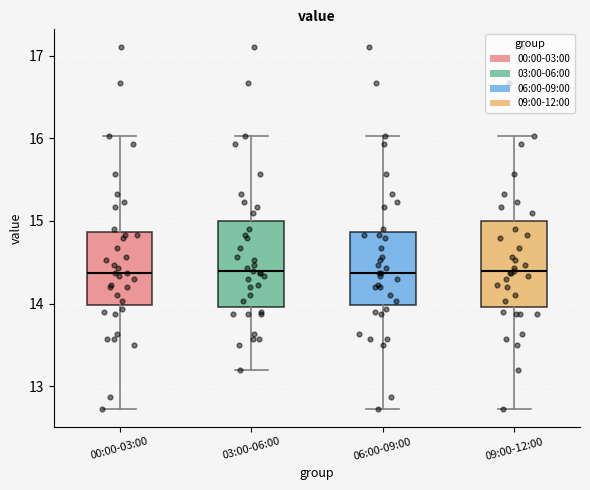

Reading left to right, transcribe this box plot: for each box, give where its median line is, the range the box spans, and where its two whiskers end, as read against the y-axis. The values are not printed on the chart, so give them approximately, as read against the axis.

00:00-03:00: median 14.4, box 14.0 to 14.9, whiskers 12.7 to 16.0
03:00-06:00: median 14.4, box 14.0 to 15.0, whiskers 13.2 to 16.0
06:00-09:00: median 14.4, box 14.0 to 14.9, whiskers 12.7 to 16.0
09:00-12:00: median 14.4, box 14.0 to 15.0, whiskers 12.7 to 16.0